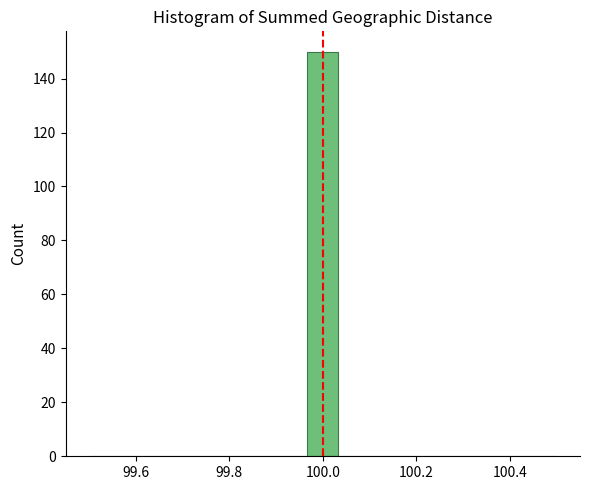

Read against the x-axis, roughly where is the centre of the tallest bar?

100.00